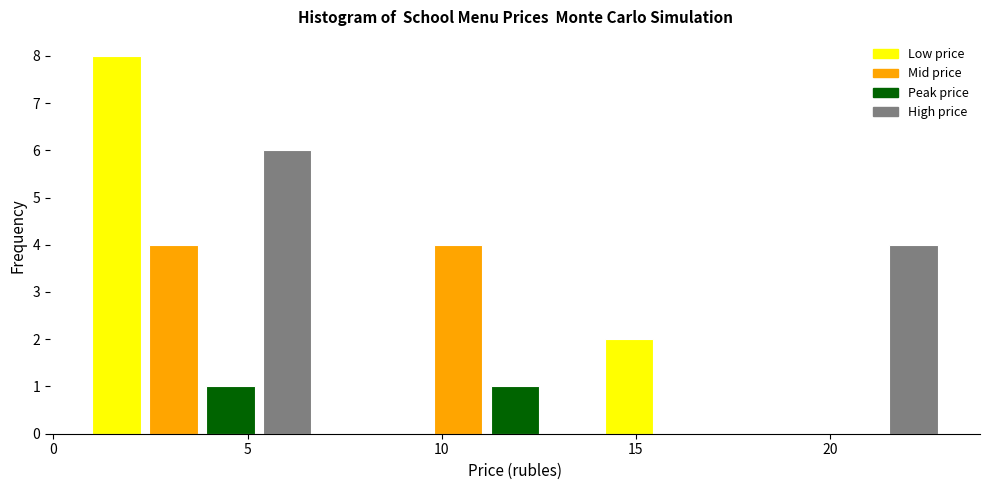

Around what value on the x-axis is the tallest bar? Give the approximate position of its centre, as read against the axis.

1.5